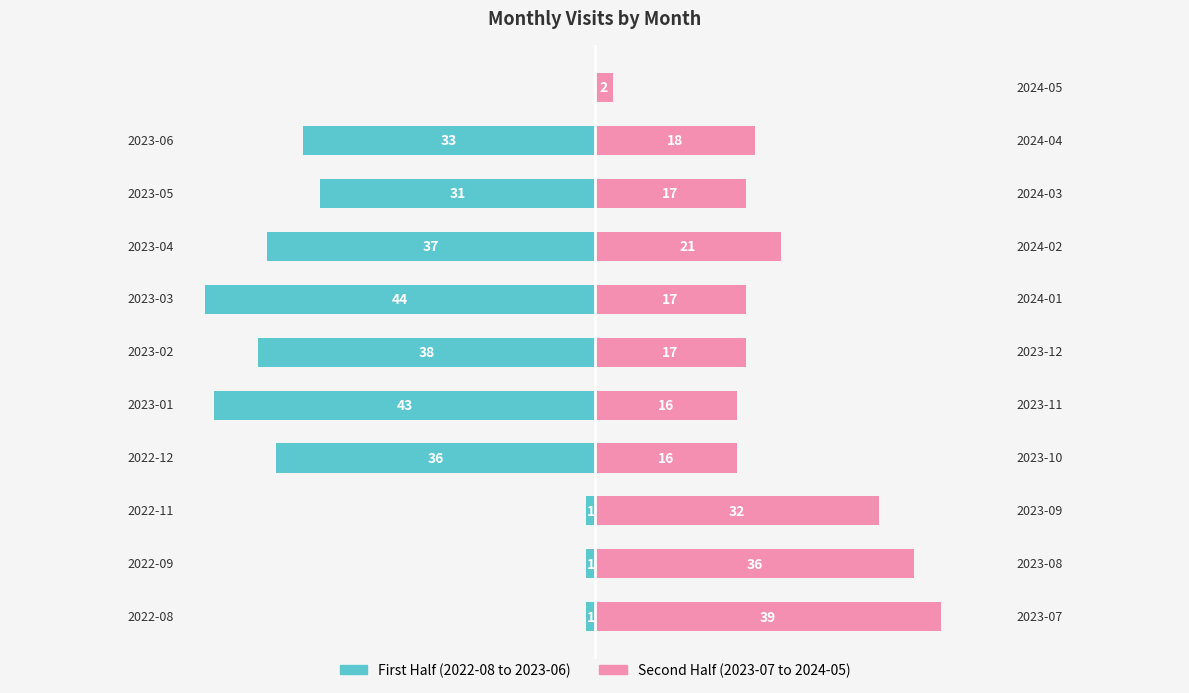

What are all the series names shown in the legend?

First Half, Second Half